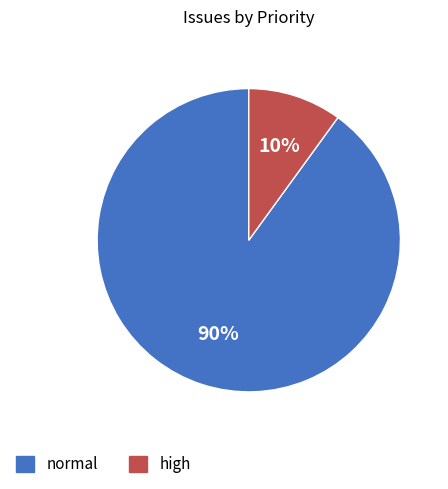

Between high and normal, which is larger?

normal